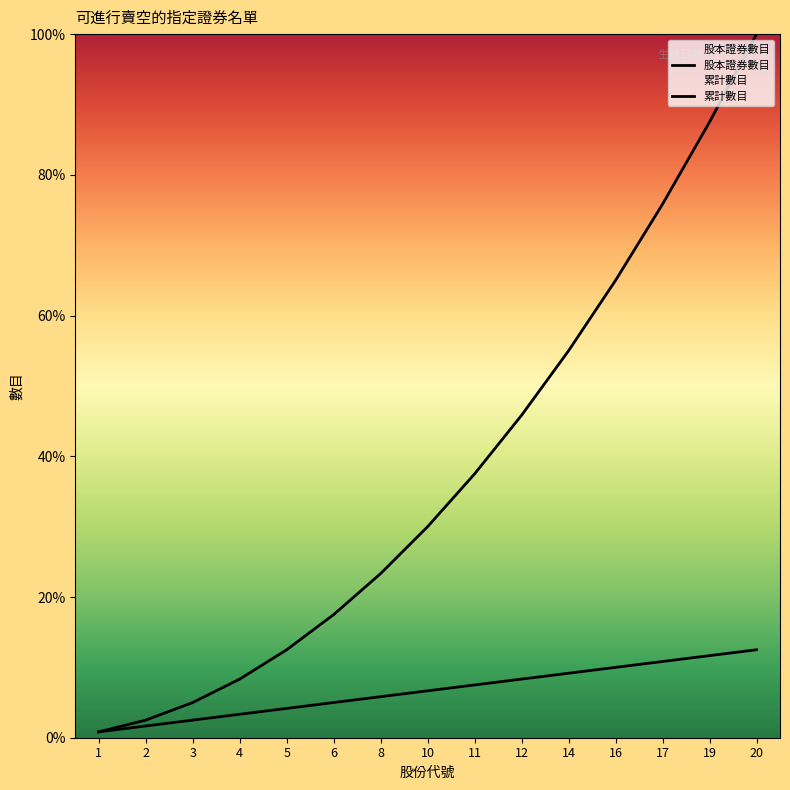

The value of 累計數目 at 14 is 55.0. True or false?

True